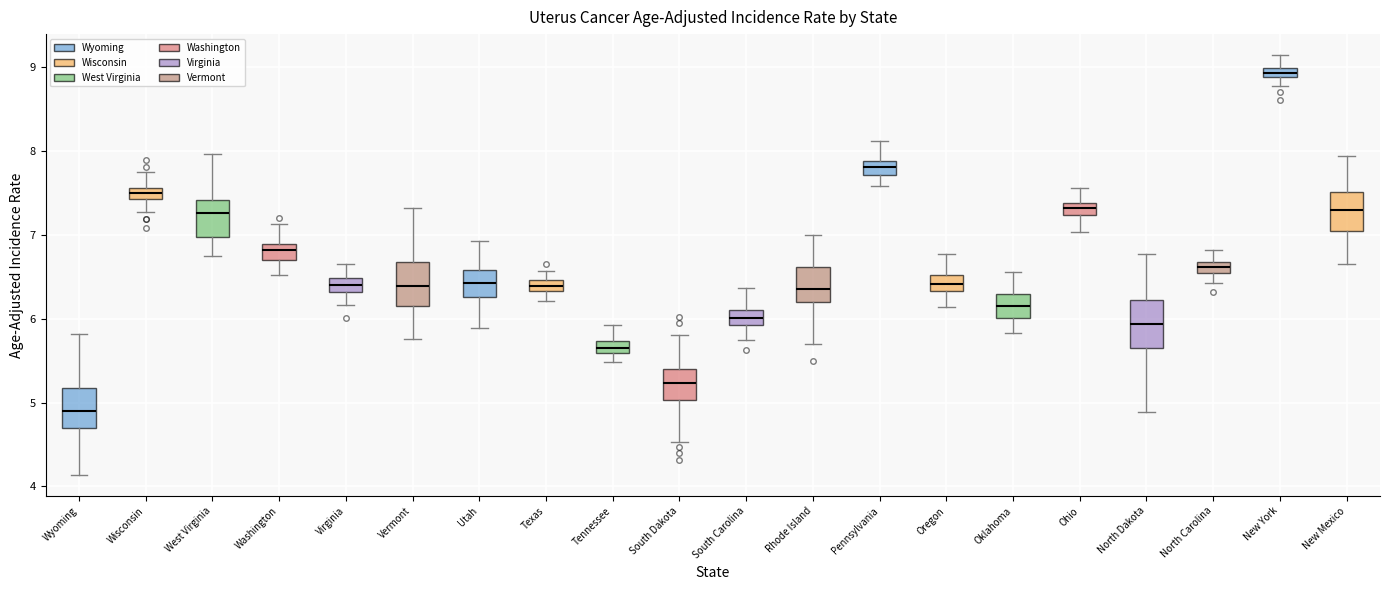

Which box's median line is the lowest?

Wyoming